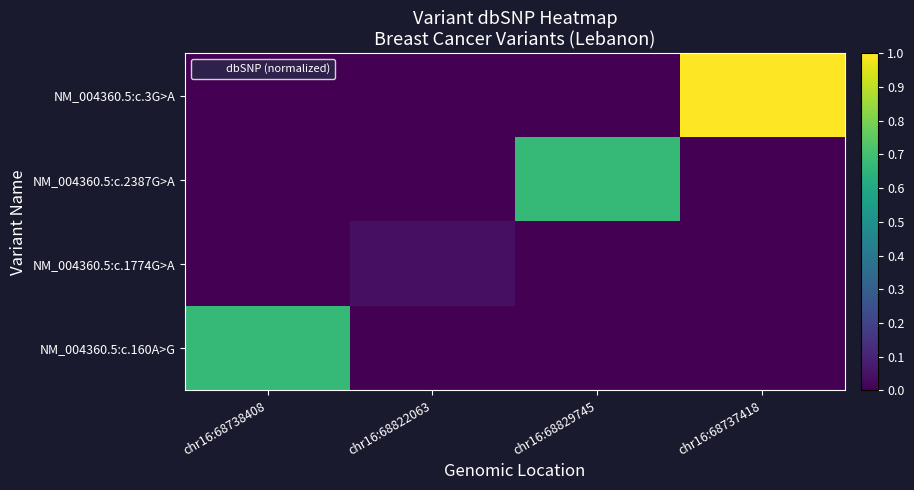

Reading right to left, extract all data points from this chart.

NM_004360.5:c.160A>G: chr16:68737418=0.0	chr16:68829745=0.0	chr16:68822063=0.0	chr16:68738408=0.7
NM_004360.5:c.1774G>A: chr16:68737418=0.0	chr16:68829745=0.0	chr16:68822063=0.0	chr16:68738408=0.0
NM_004360.5:c.2387G>A: chr16:68737418=0.0	chr16:68829745=0.7	chr16:68822063=0.0	chr16:68738408=0.0
NM_004360.5:c.3G>A: chr16:68737418=1.0	chr16:68829745=0.0	chr16:68822063=0.0	chr16:68738408=0.0